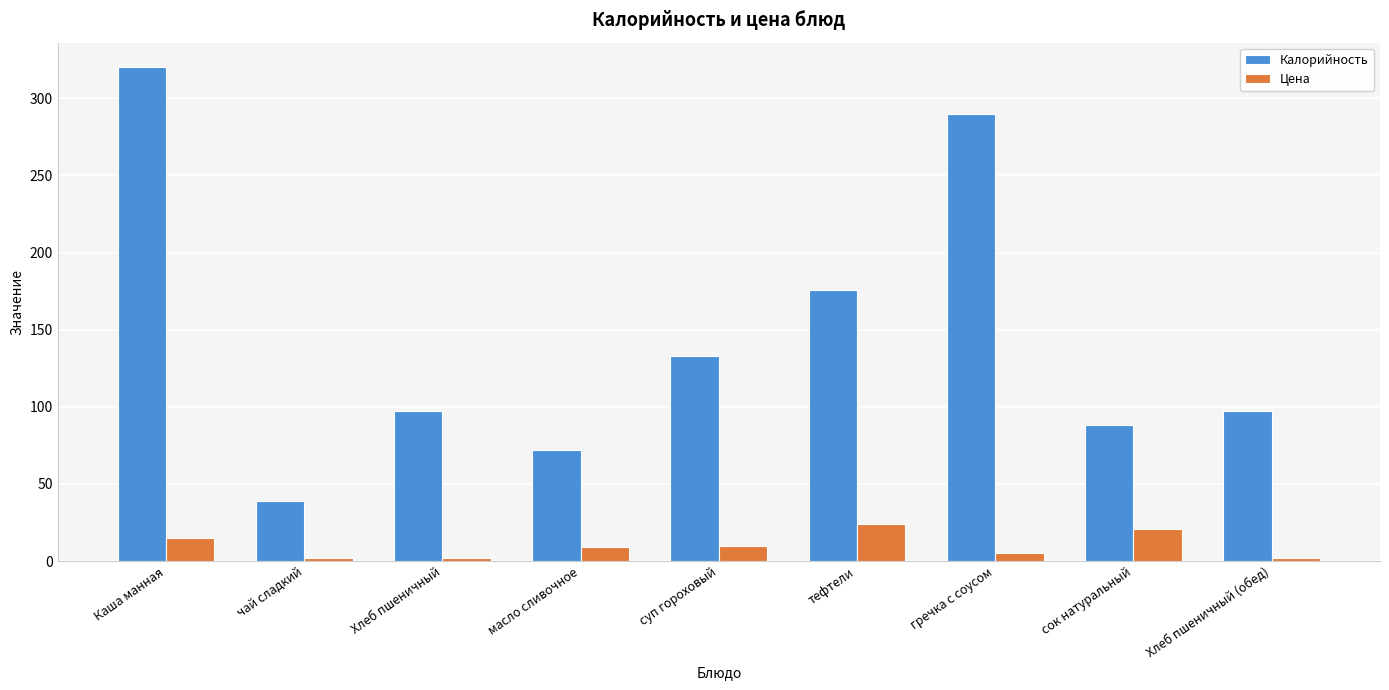

How many data points does each series have?

9